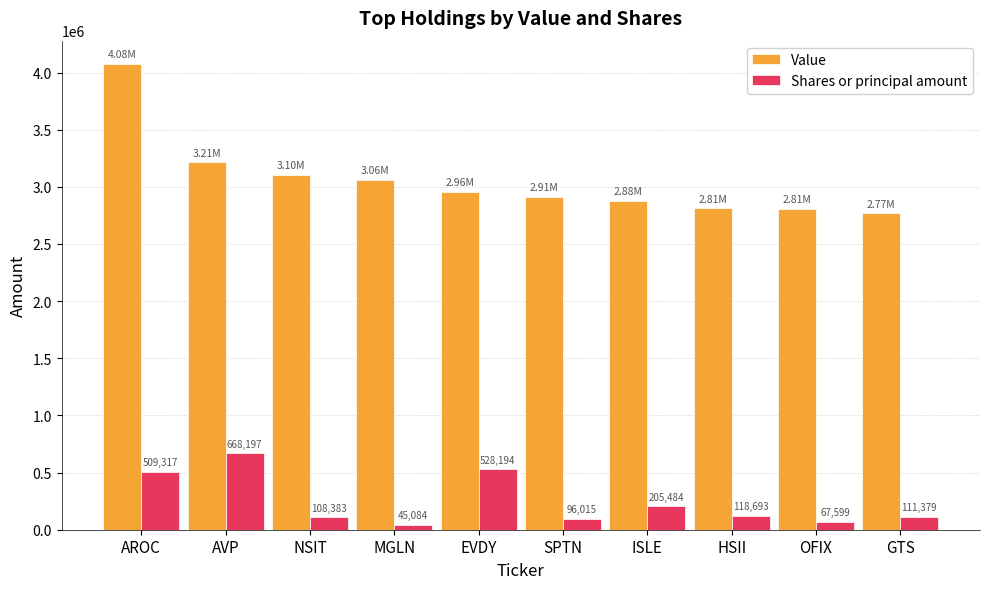

List the series in order of their overall mean, lowest first.

Shares or principal amount, Value